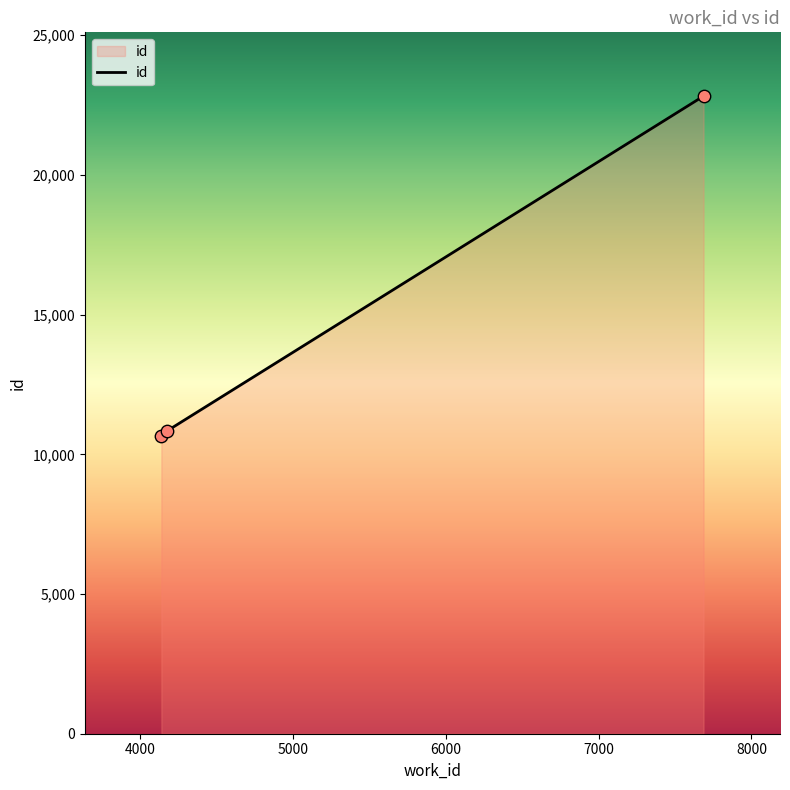

What is the average value?

14769